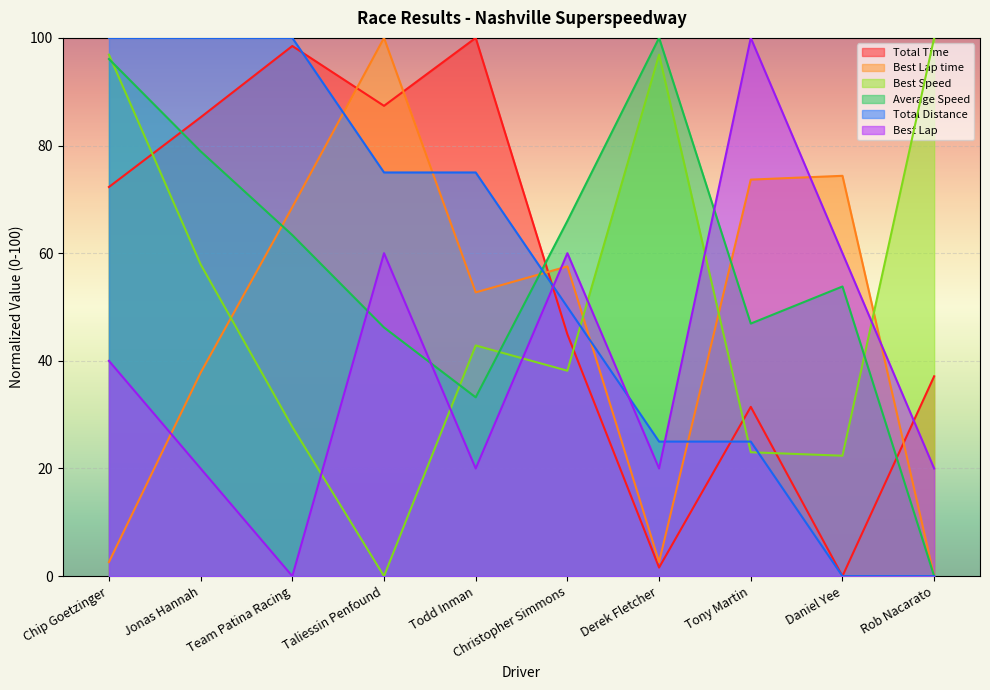

At which category is the sum across all series the highest?

Chip Goetzinger